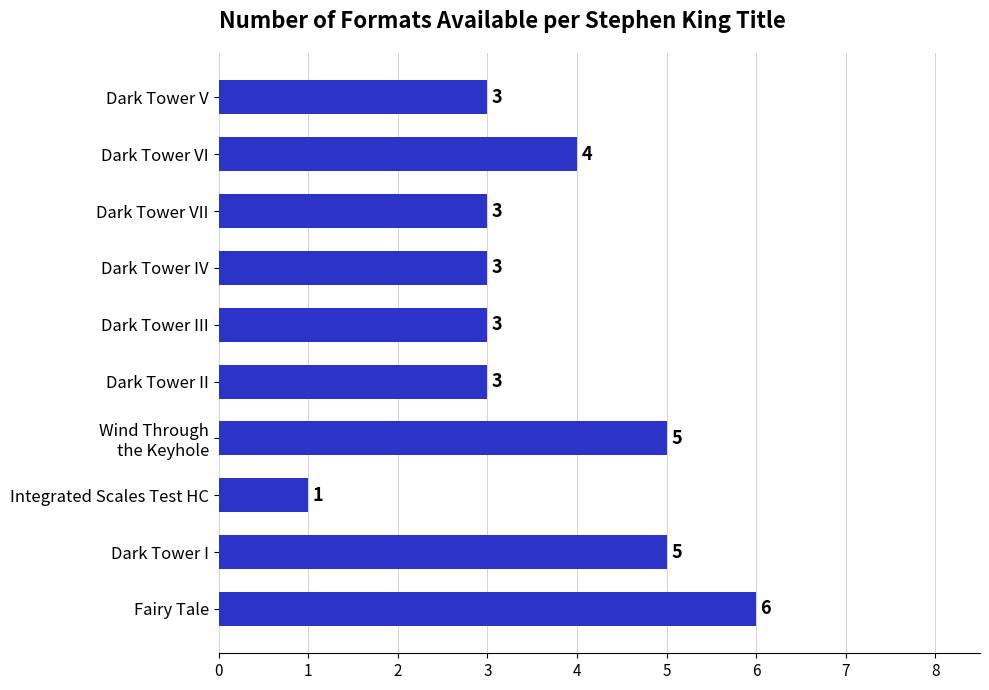

Reading bottom to top, what are all the values shown in this chart?

6	5	1	5	3	3	3	3	4	3